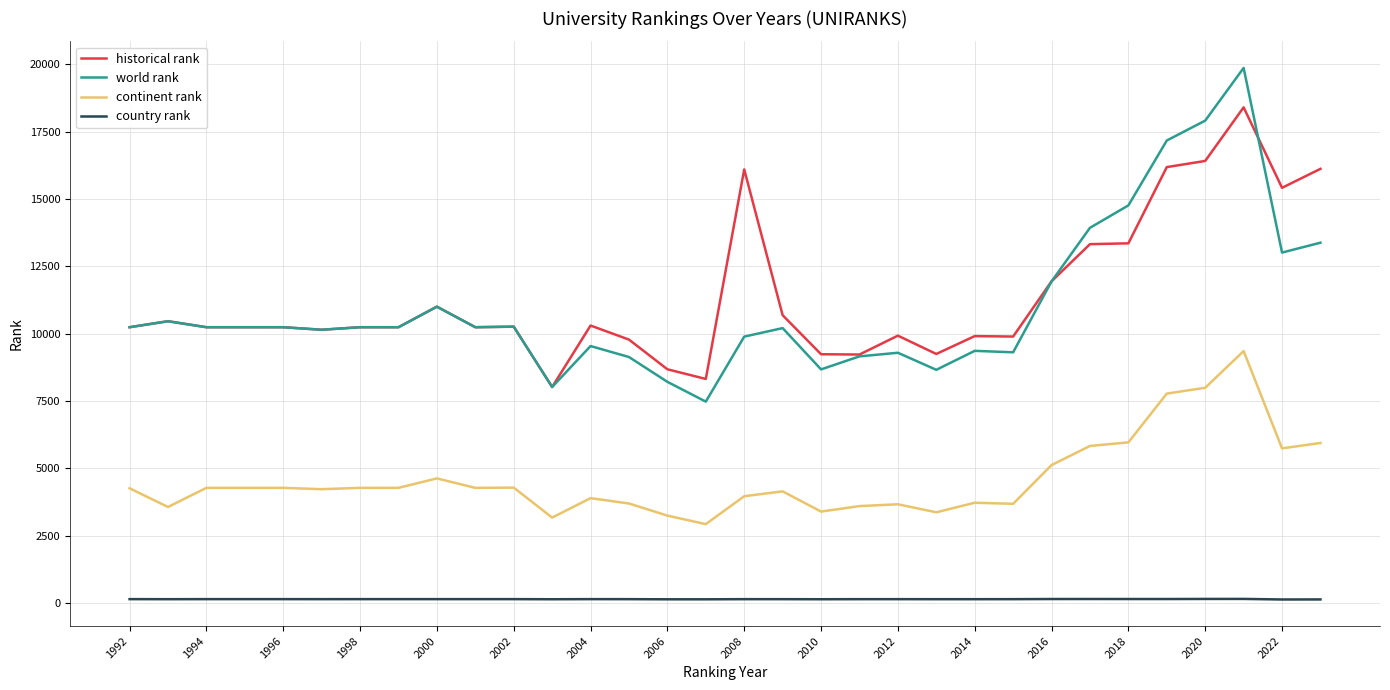

True or false: historical rank and continent rank intersect in this chart.

False